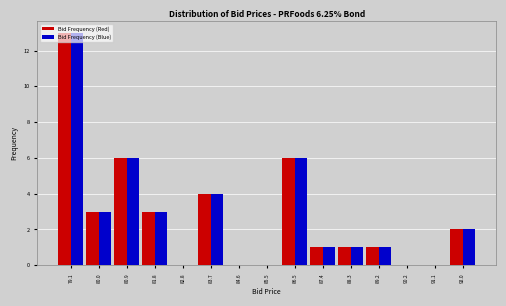

What is the height of the Bid Frequency (Red) bar covering 81.4 to 82.3 on the x-axis? Neither the bar edges nor the heights are printed on the chart, so give them approximately, as read against the axes.

3